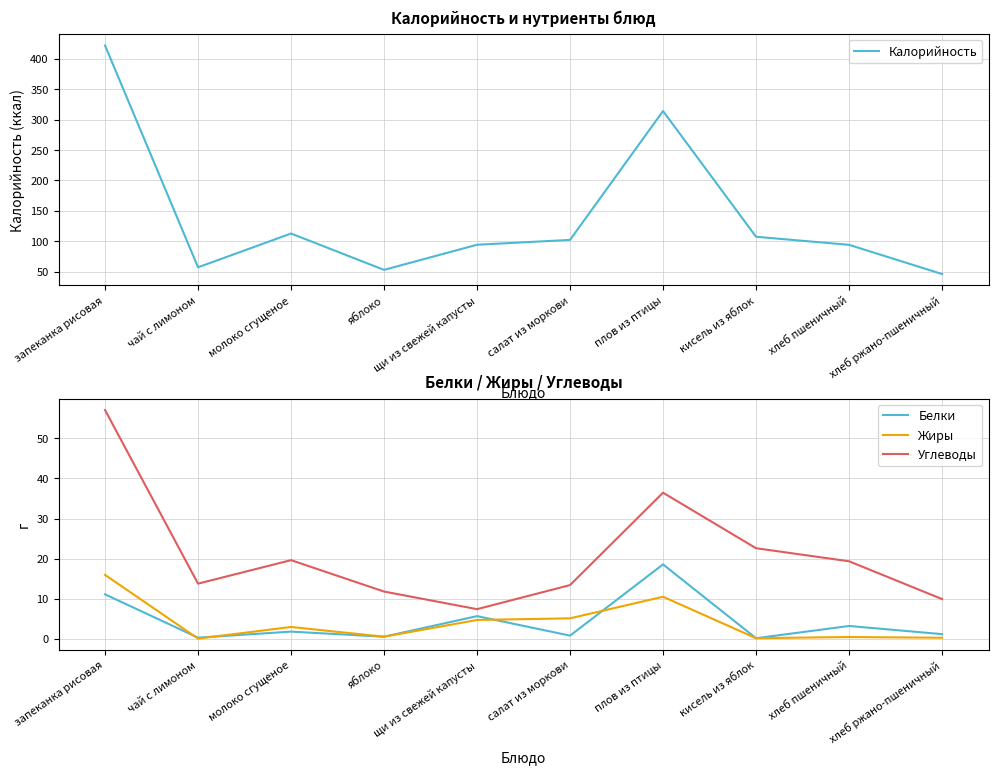

Which category has the lowest value across all series?

чай с лимоном